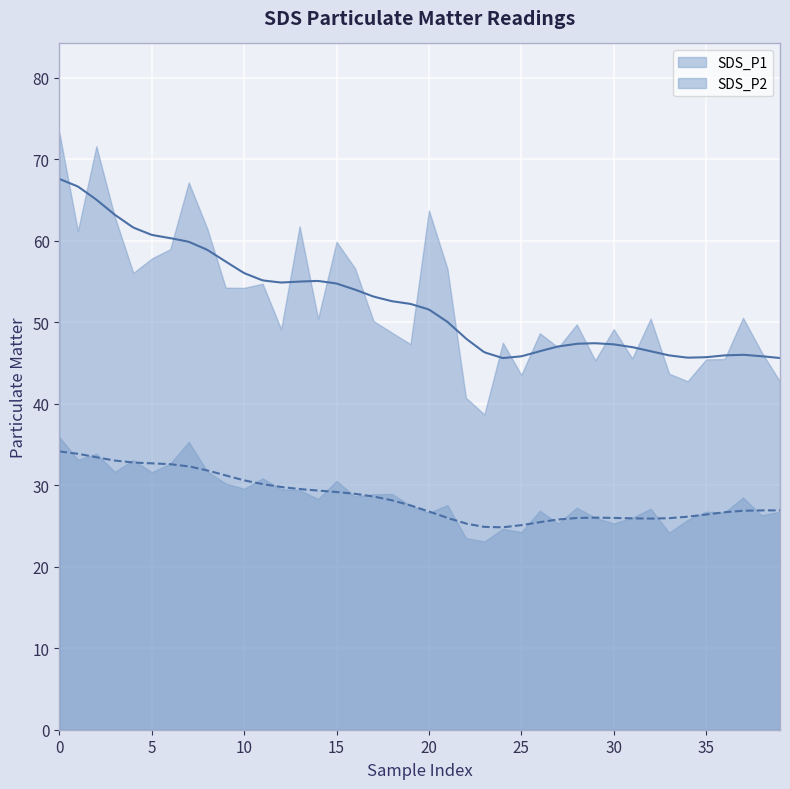

What is the difference between the maximum and minimum values in the SDS_P1 series?

34.5